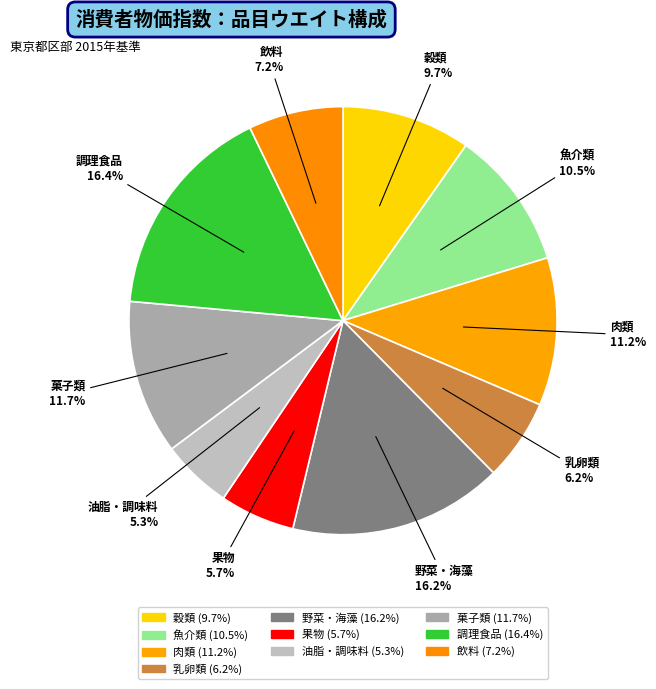

Does 菓子類 account for over 50% of the chart?

No